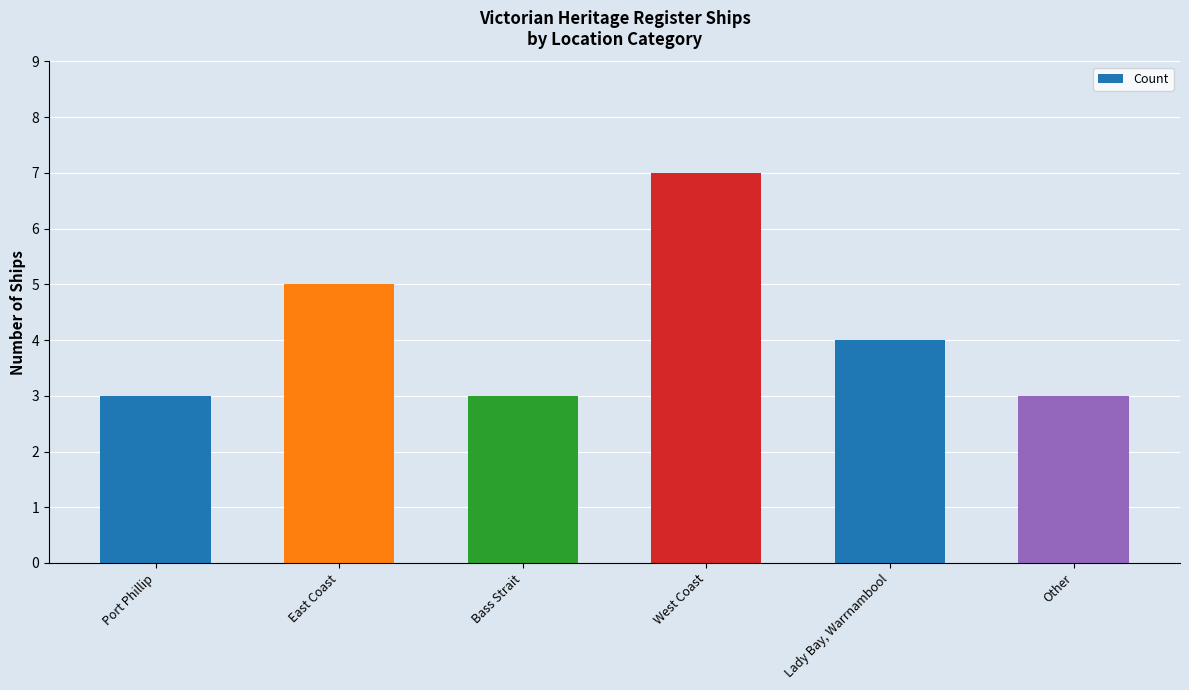

What is the difference between the values at West Coast and Other?

4